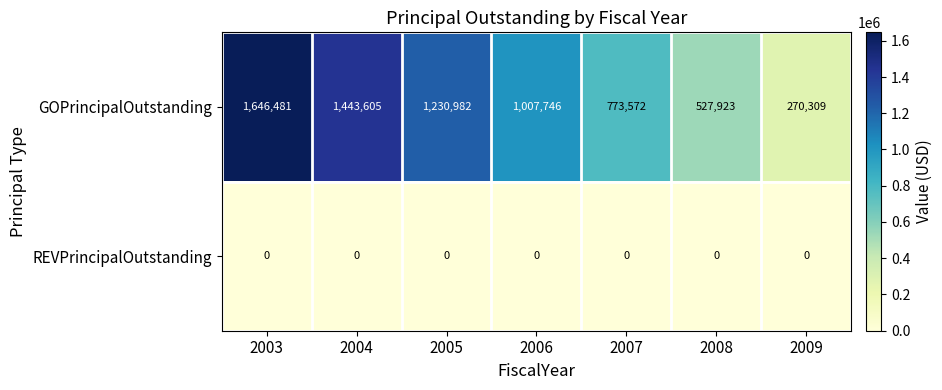

True or false: GOPrincipalOutstanding has a value of 773572 at 2007.

True